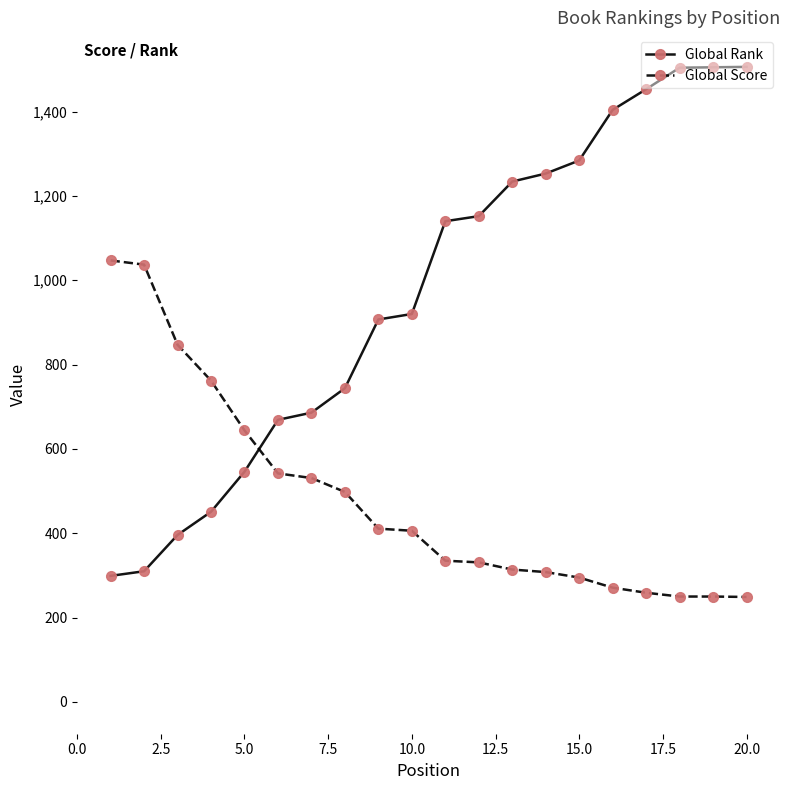

Which series has the largest range (max minus min)?

Global Rank